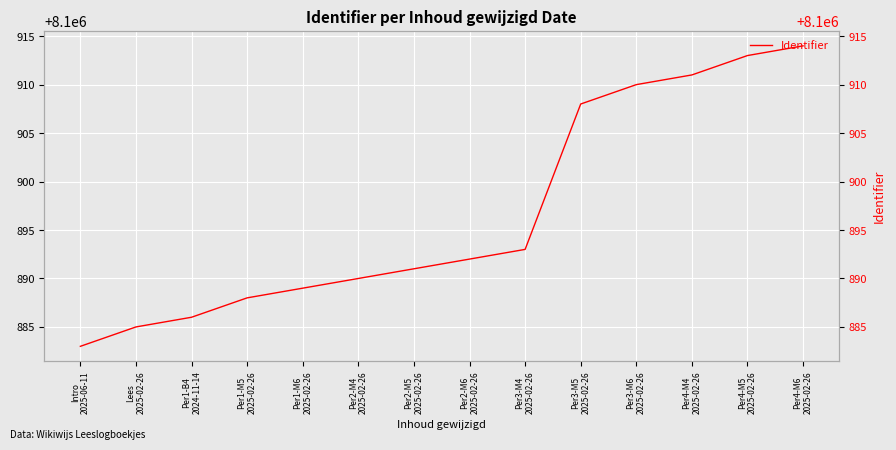

What is the value of the 10th point from the left?

8100908